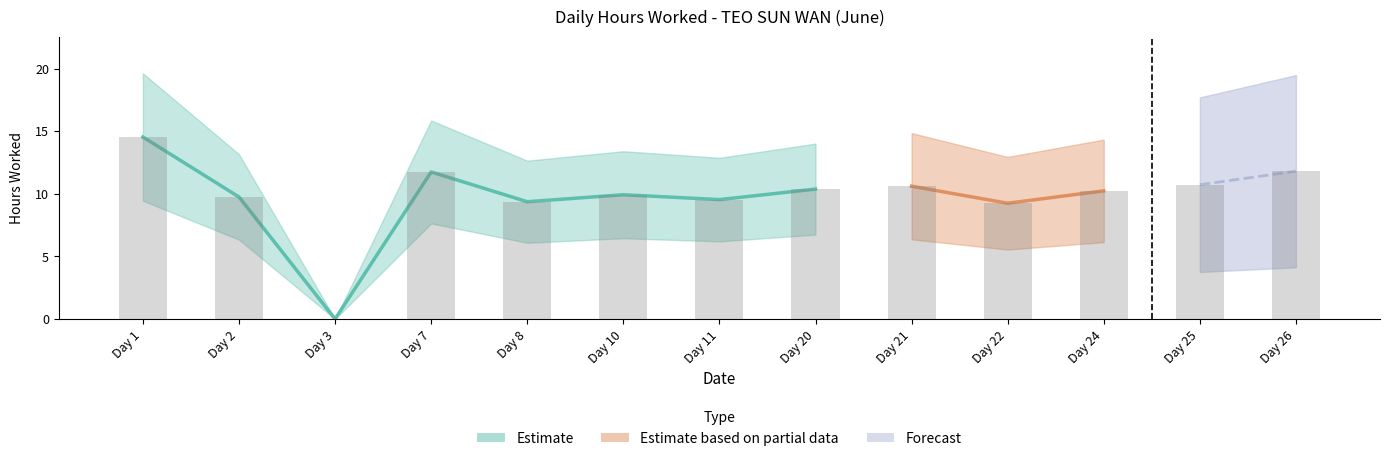

What is the sum of all values?

127.9